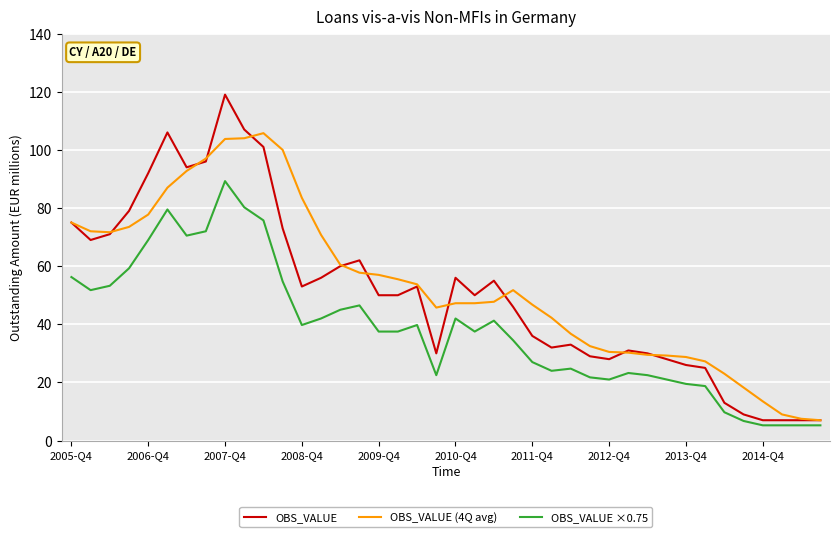

Which series has the largest range (max minus min)?

OBS_VALUE